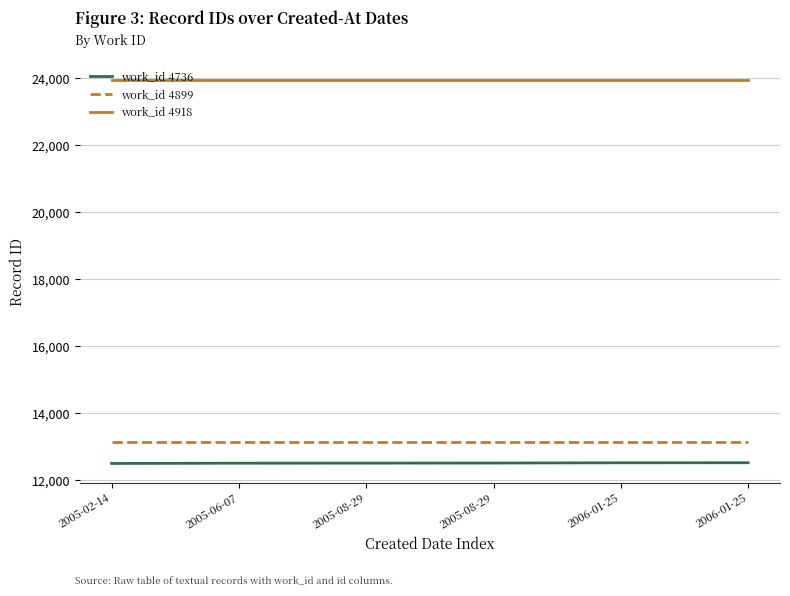

How many lines are shown in the chart?

3